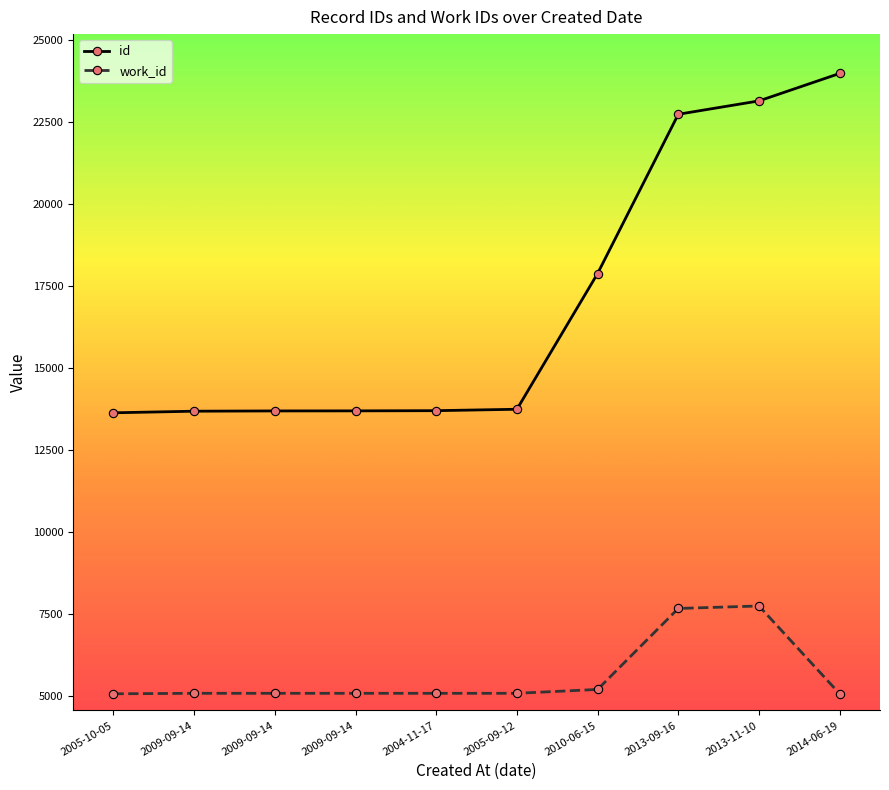

Between 2009-09-14 and 2013-11-10, which series saw the biggest shift?

id